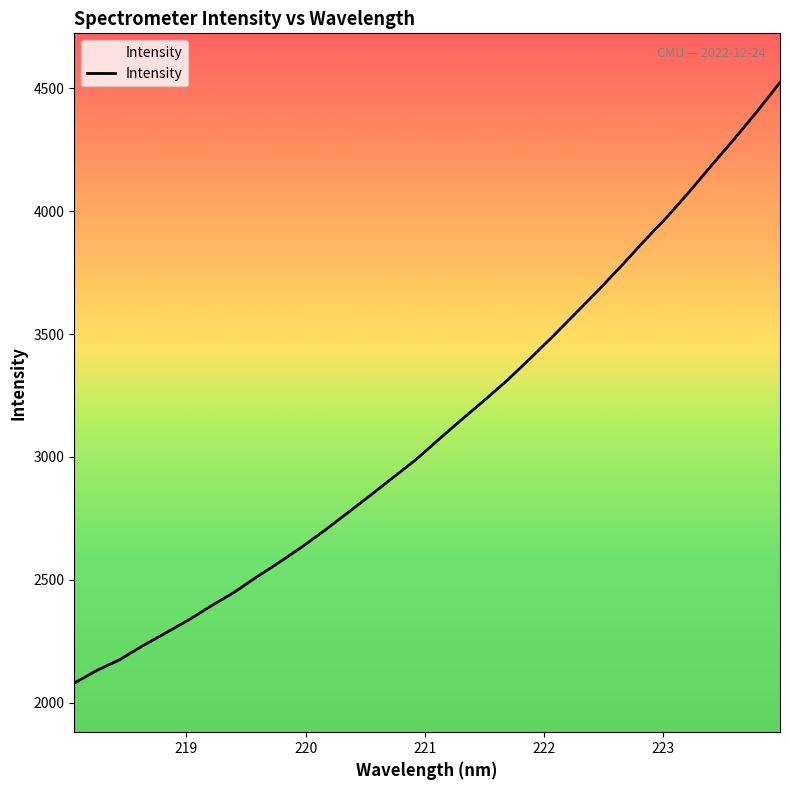

What is the minimum value shown in the chart?

2079.3